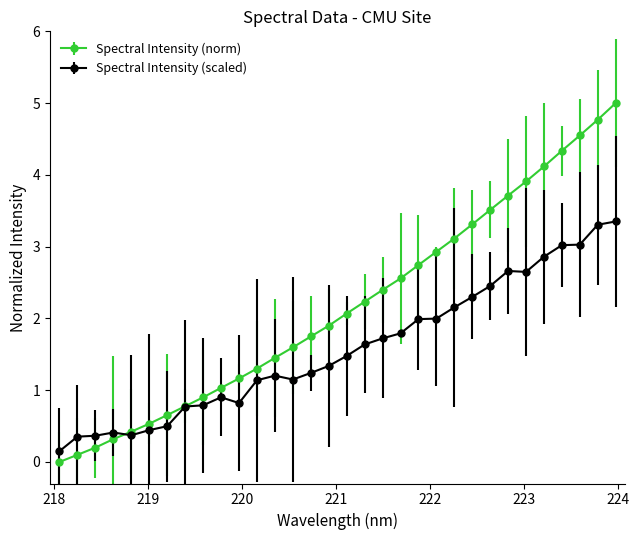

List the series in order of their overall mean, lowest first.

Spectral Intensity (scaled), Spectral Intensity (norm)